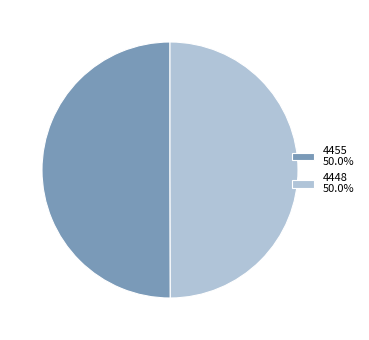

Combined, do 4448 50.0% and 4455 50.0% account for over 50%?

Yes